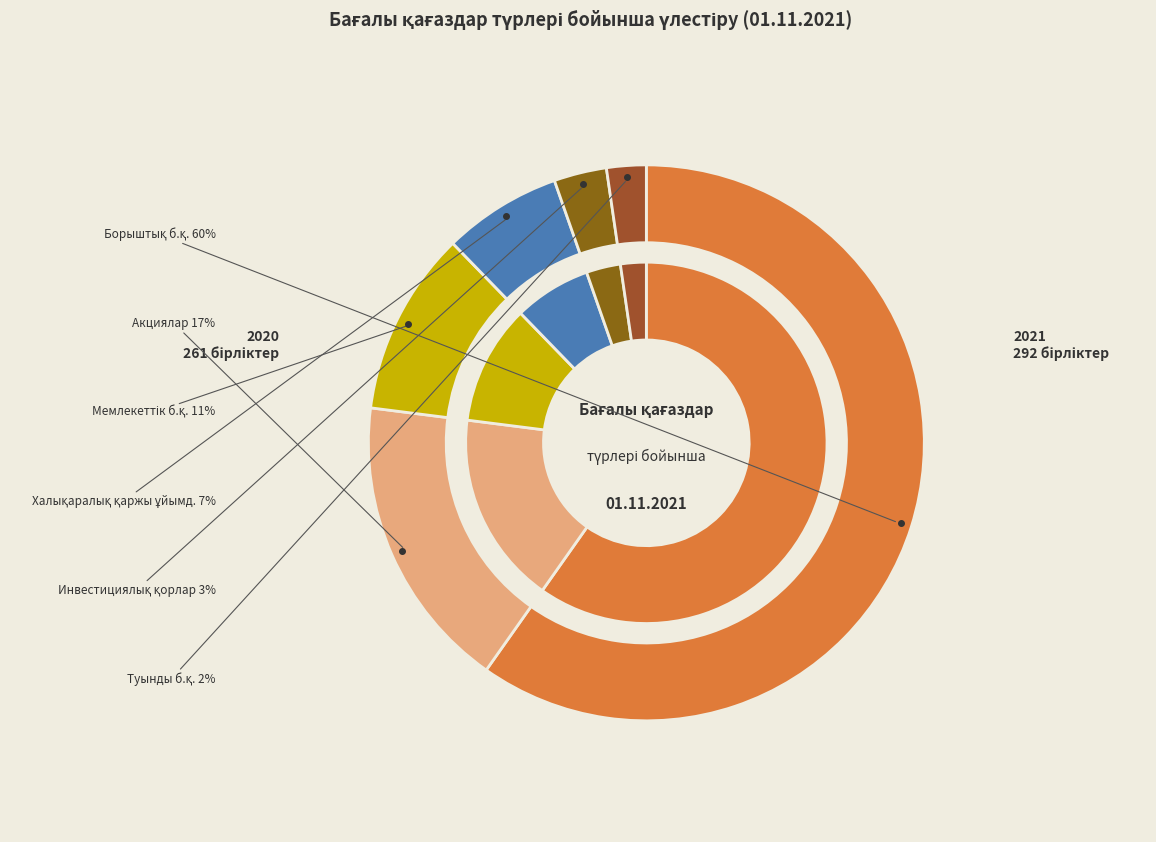

To the nearest percent, what is the difference between the инвестициялық қорлардың бағалы қағаздары and халықаралық қаржы ұйымдарының бағалы қағаздары slice percentages?

4%